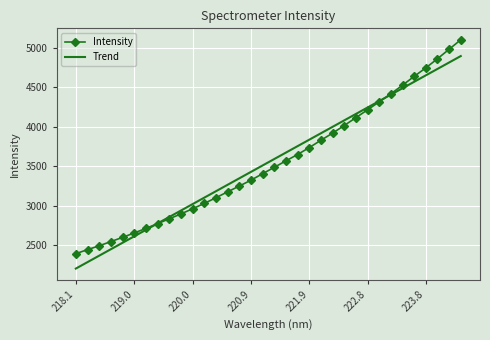

What is the highest value of the Intensity series?

5104.0